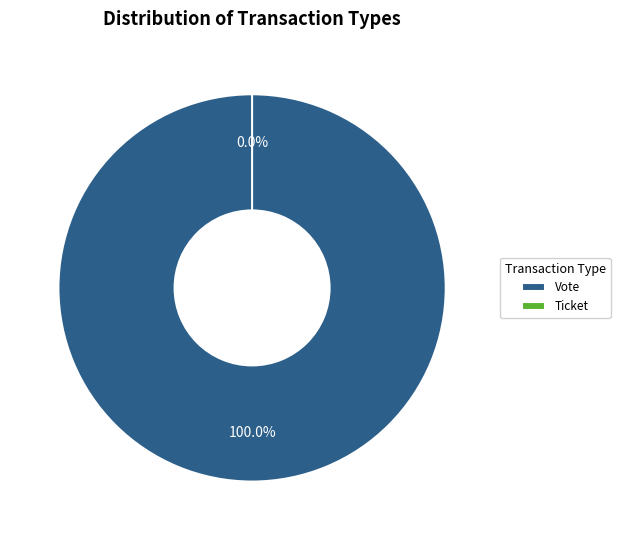

To the nearest percent, what is the difference between the Vote and Ticket slice percentages?

100%